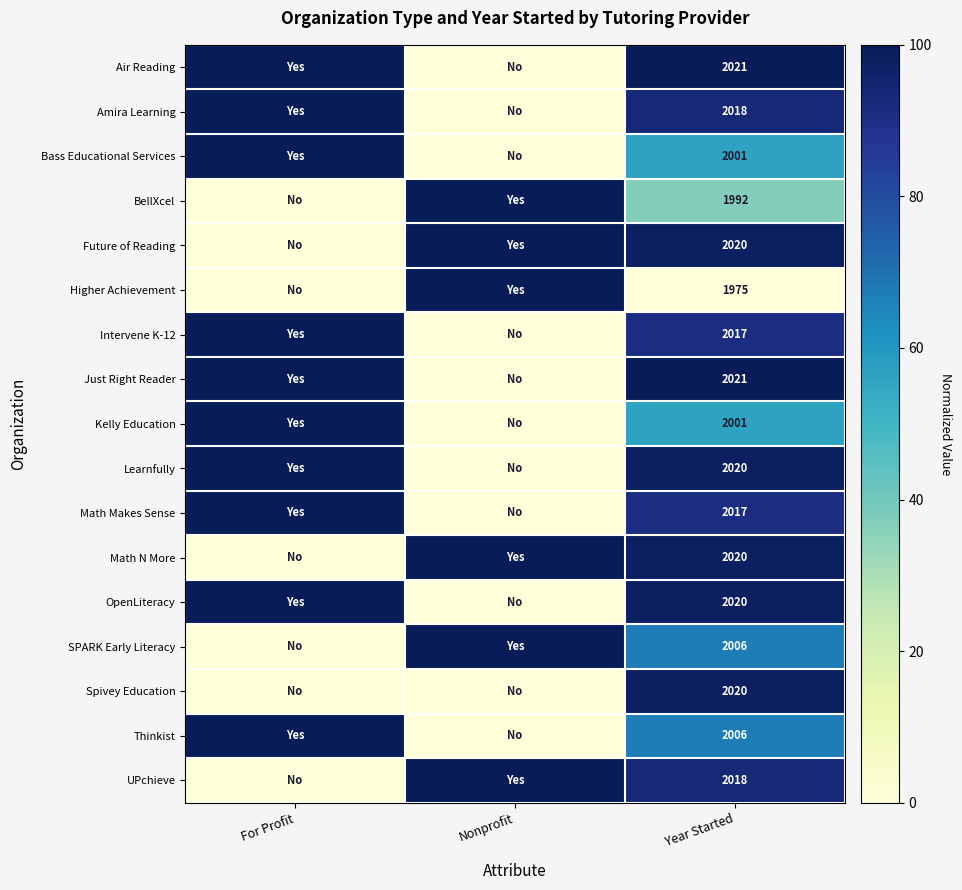

Is the value of BellXcel at Year Started greater than the value of Math Makes Sense at Year Started?

No